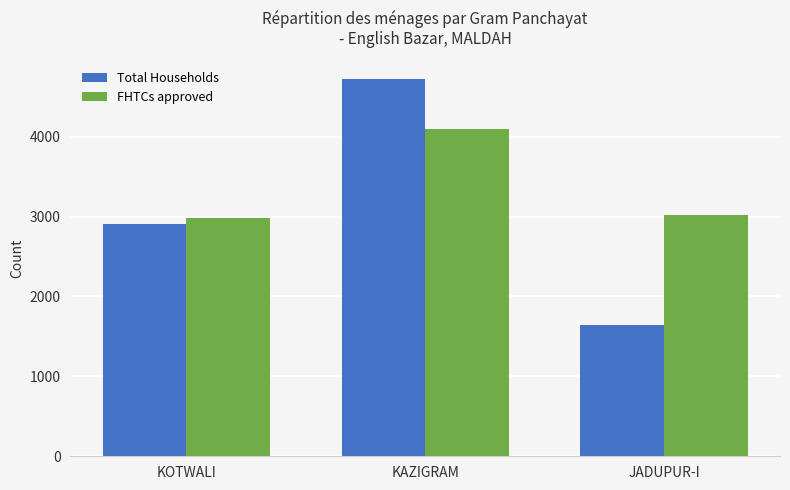

At which category does the chart reach its peak across all series?

KAZIGRAM